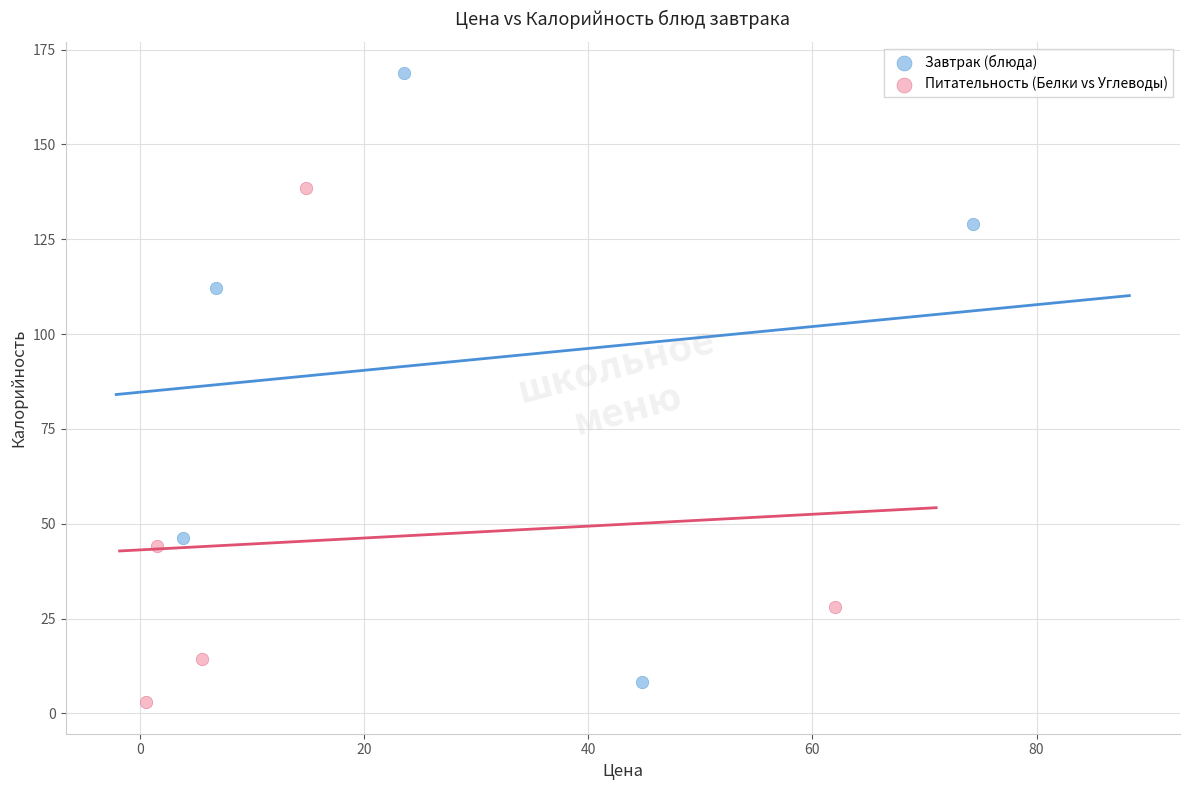

Which series contains the highest Y value?

Завтрак (блюда)